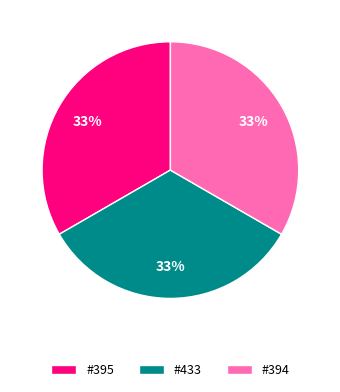

The #395 slice represents 33% of the pie. True or false?

True